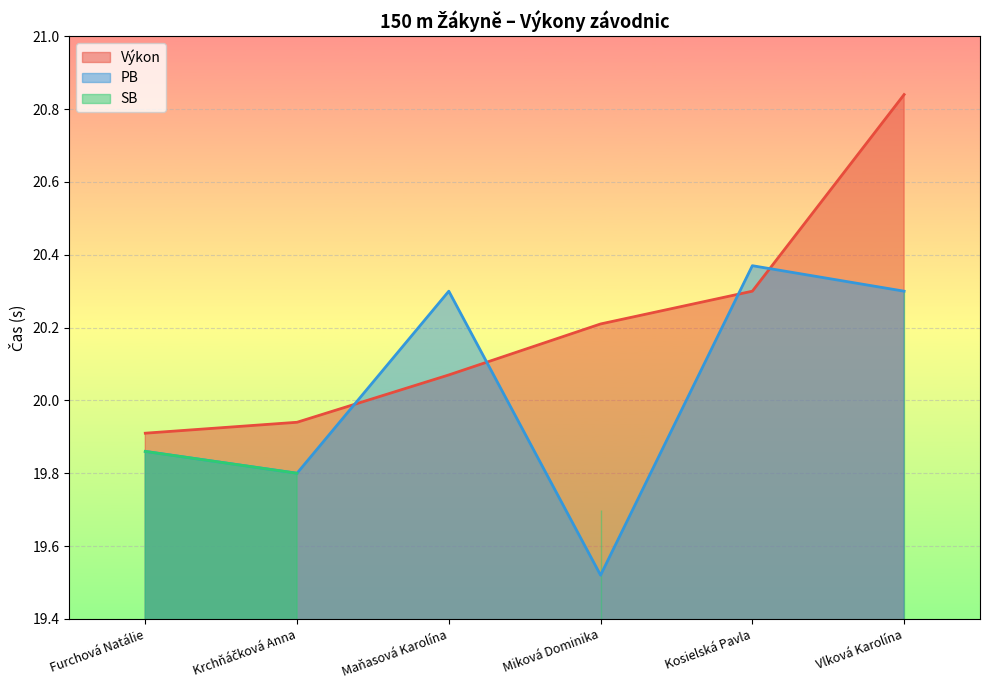

Rank the series at Miková Dominika from lowest to highest value.

PB, Výkon